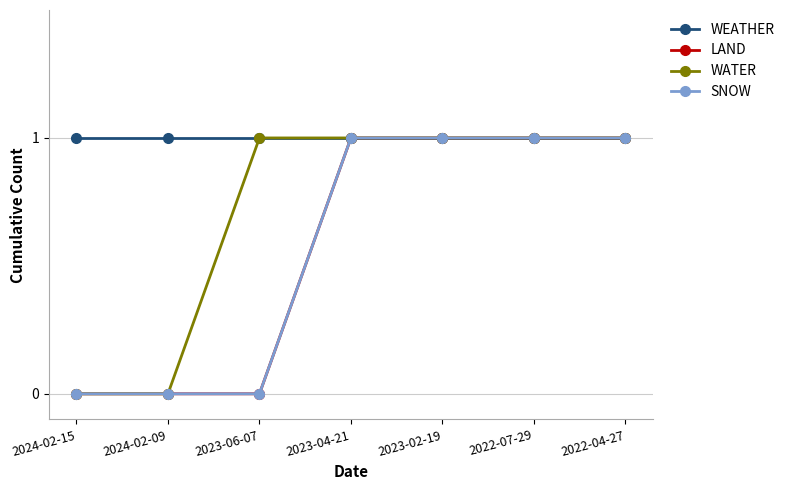

True or false: SNOW and LAND cross at least once.

False